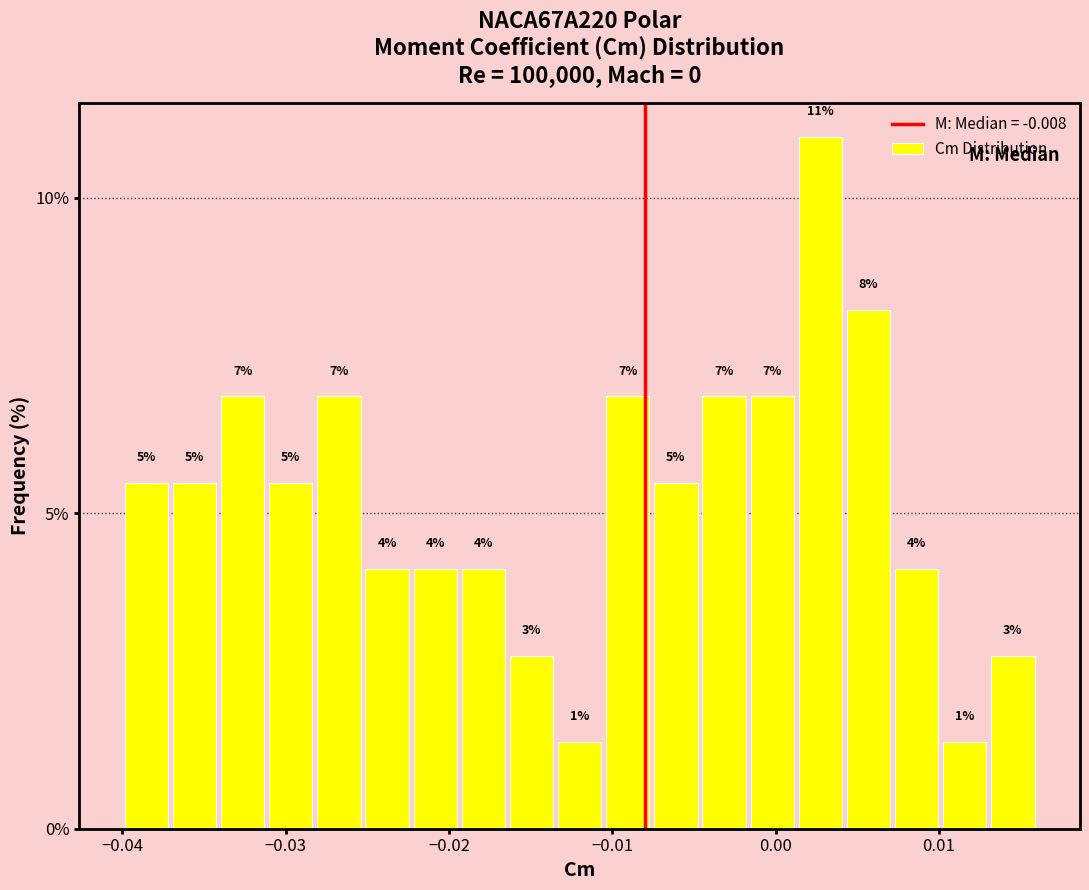

Around what value on the x-axis is the tallest bar? Give the approximate position of its centre, as read against the axis.

0.003